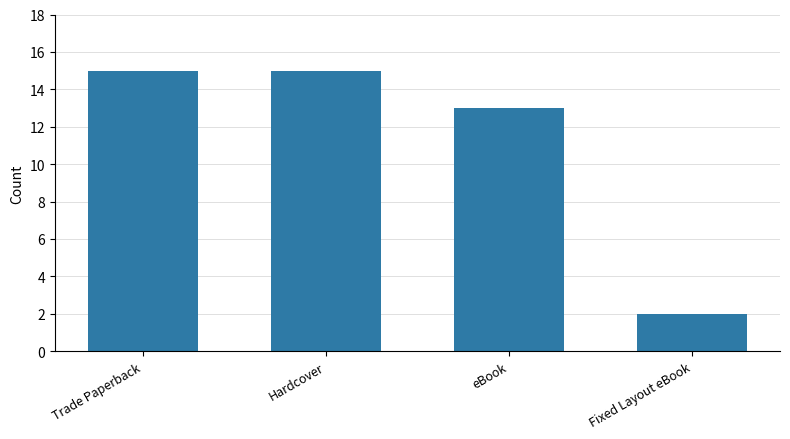

At which category does the chart reach its minimum across all series?

Fixed Layout eBook